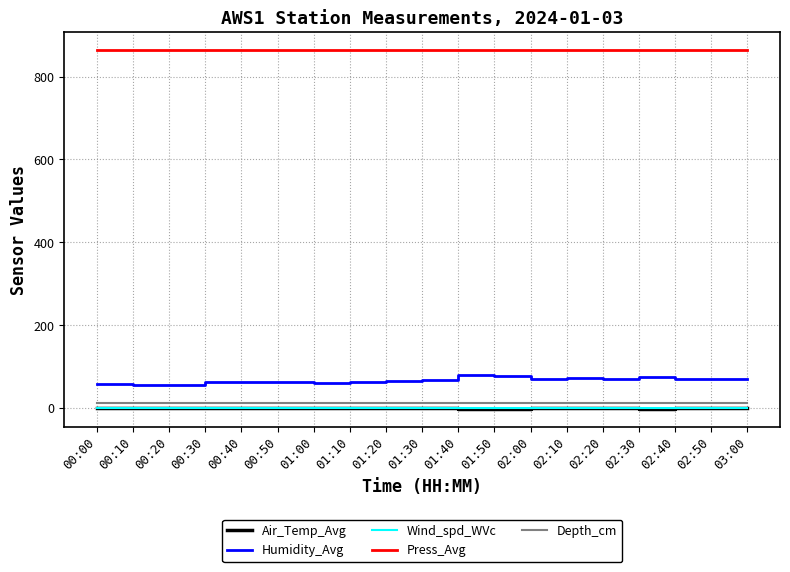

What is the maximum value for Press_Avg?

864.2